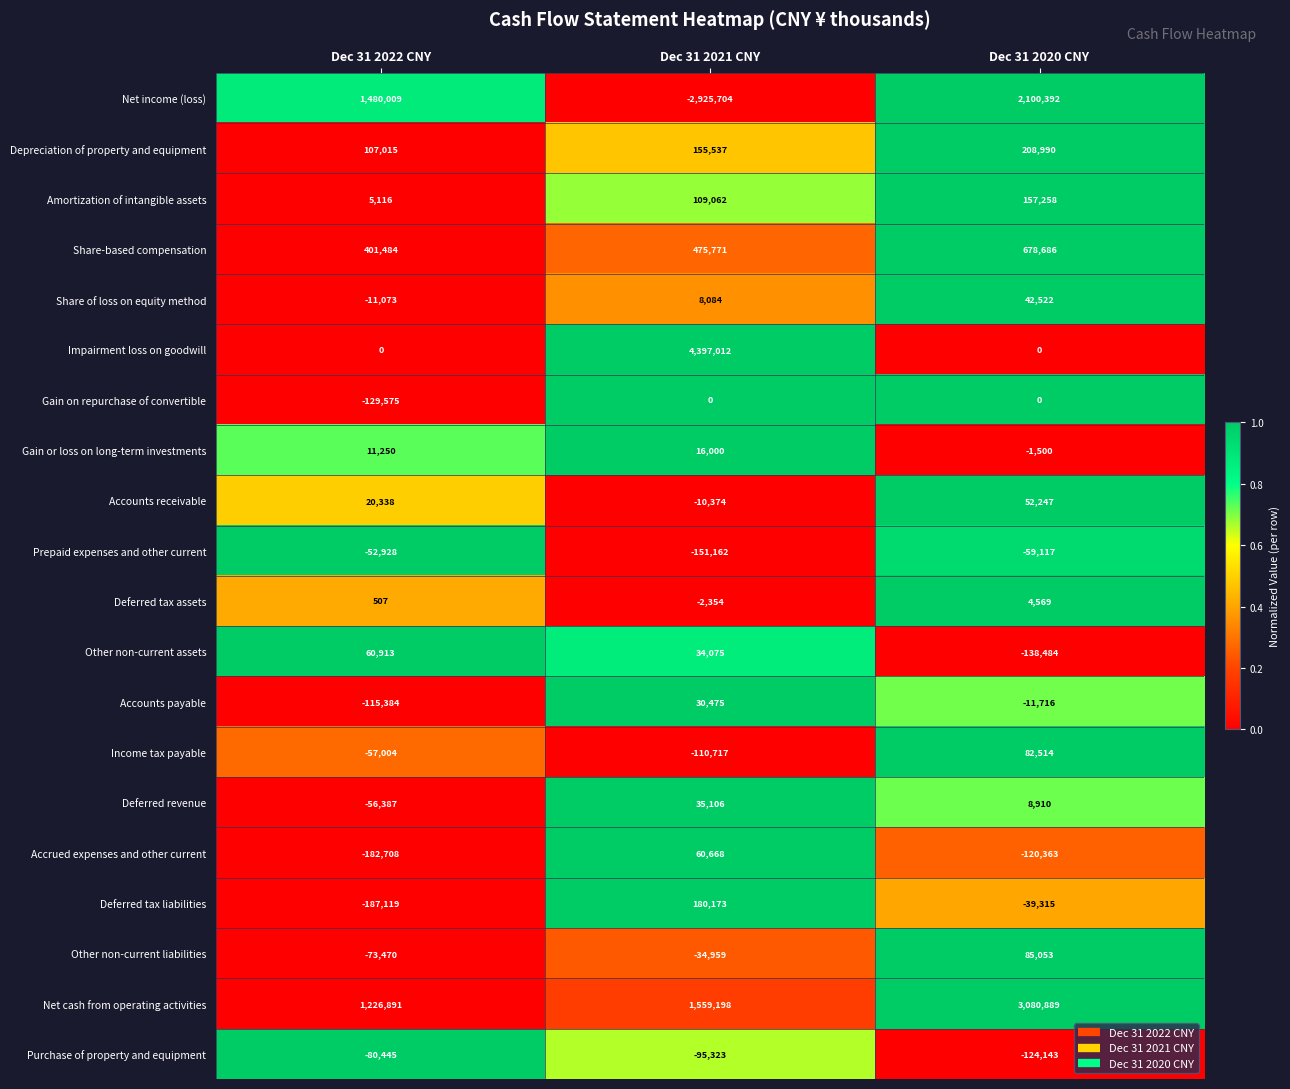

What is the total value across all series at Dec 31 2022 CNY?

2367430